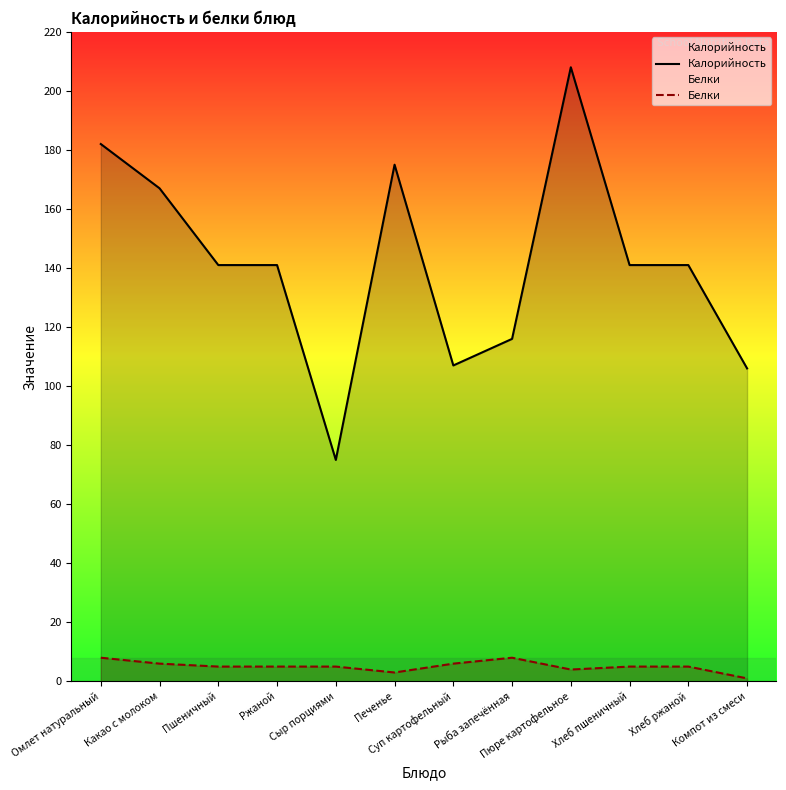

At which label is Калорийность closest to 141?

Пшеничный